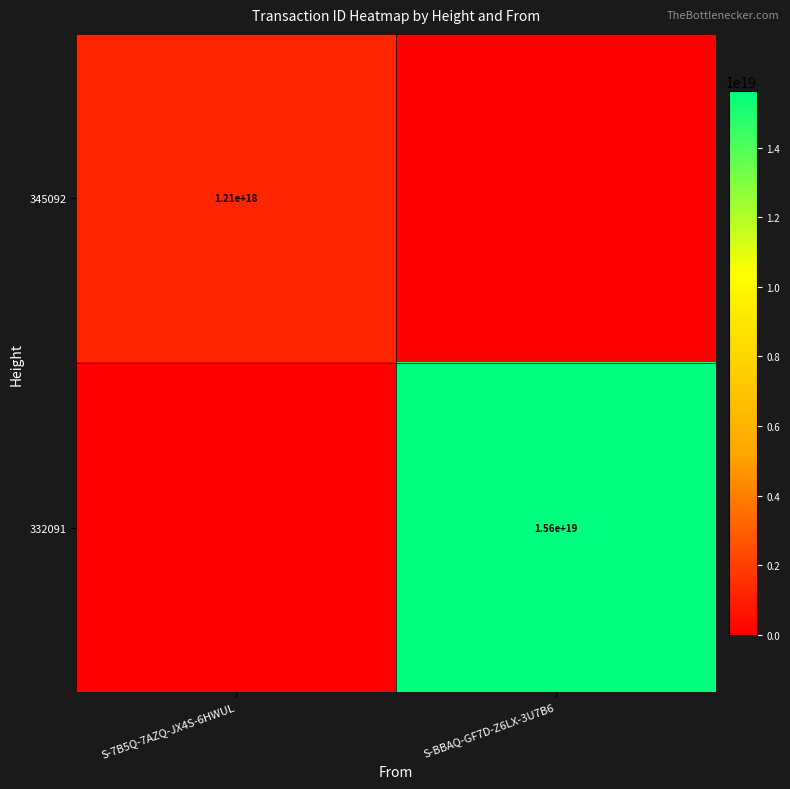

True or false: 332091 has a value of 15600000000000000000 at S-BBAQ-GF7D-Z6LX-3U7B6.

True